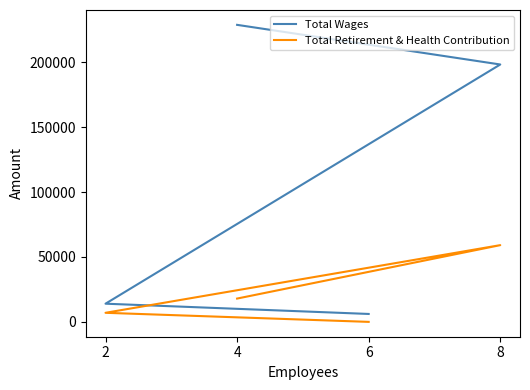

Read the Total Wages value at 8, to the nearest 100.

198400